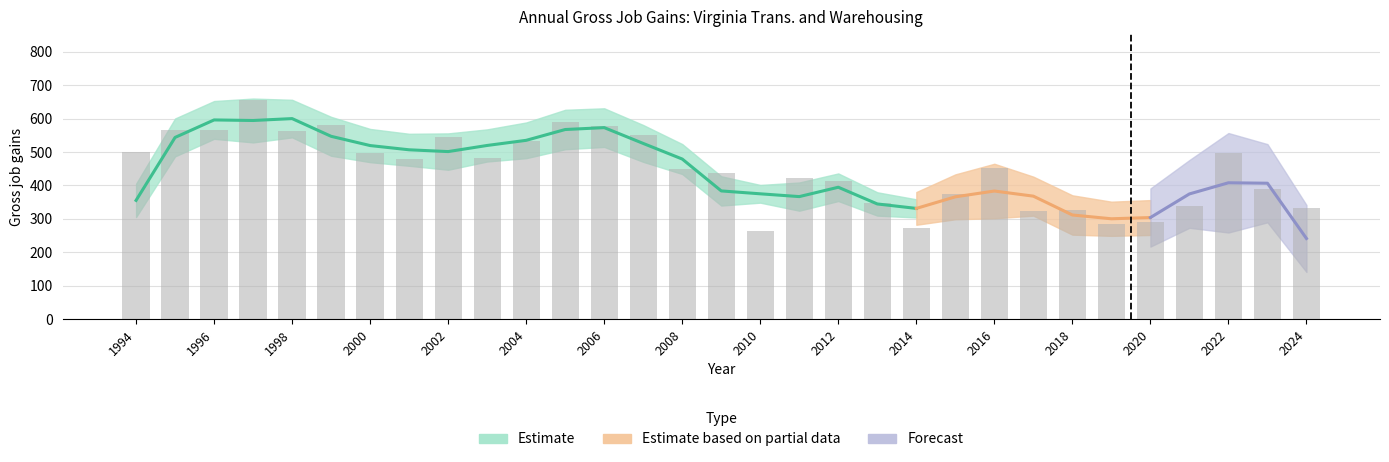

Where is Gross job gains nearest to the value 460?

2016